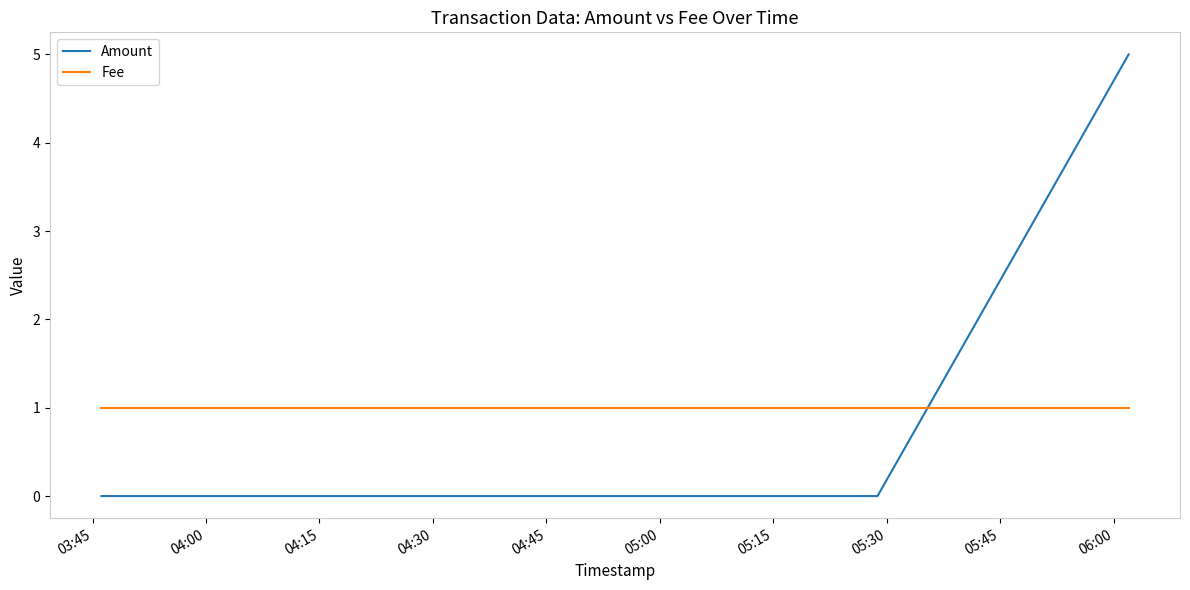

Which series has the widest spread of values?

Amount